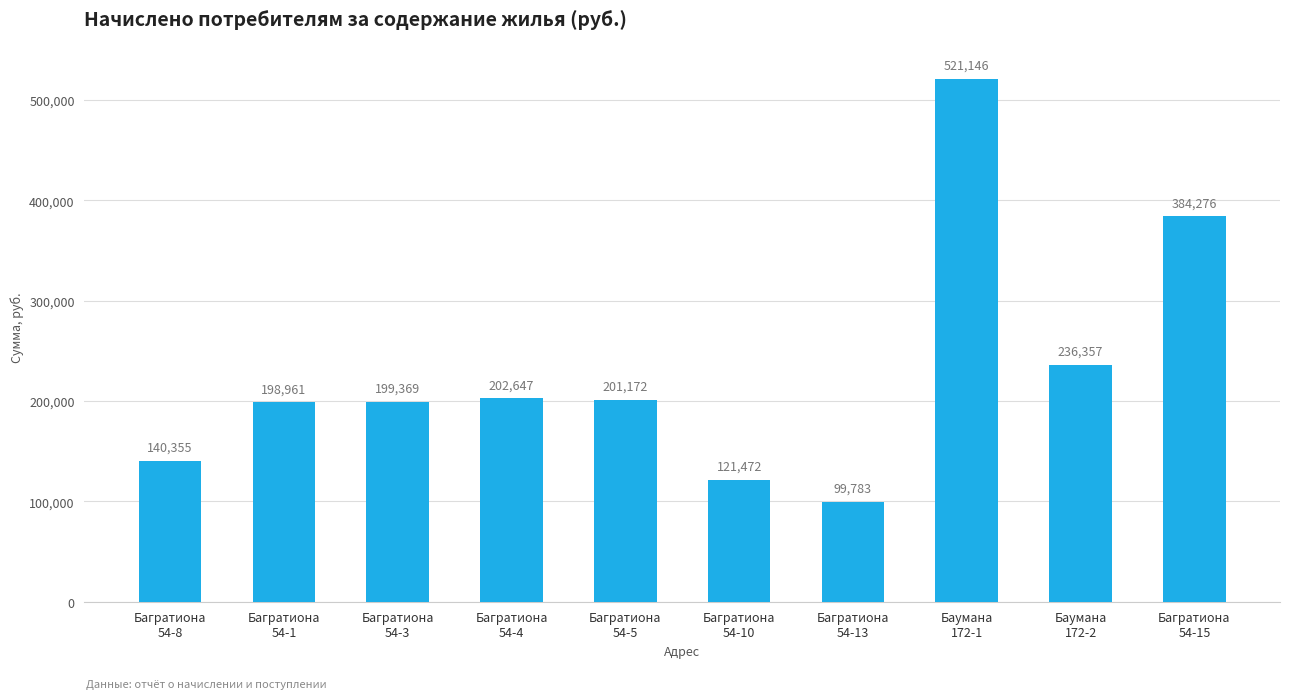

What is the difference between the maximum and minimum values?

421363.0